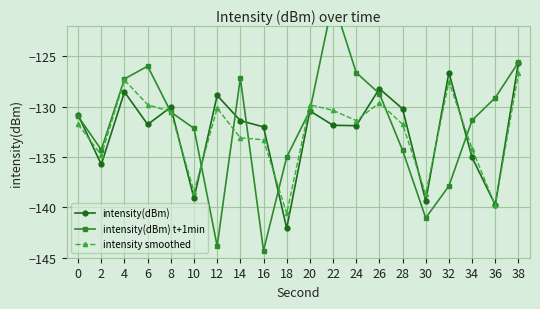

Which series ends up on top after the final intersection of intensity(dBm) t+1min and intensity(dBm)?

intensity(dBm) t+1min